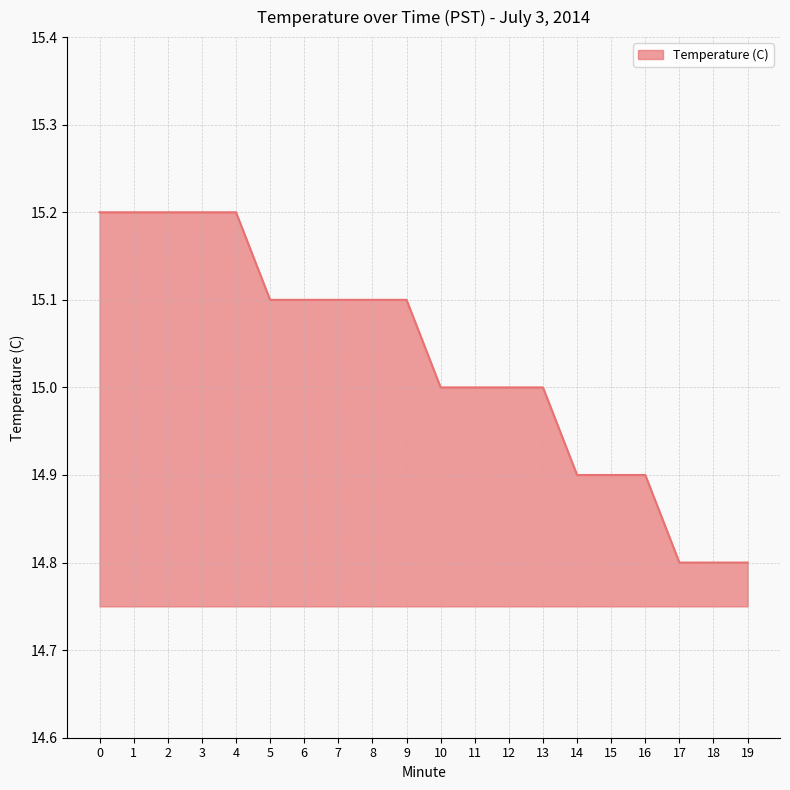

The chart shows a value of 4.1 at 5. True or false?

False